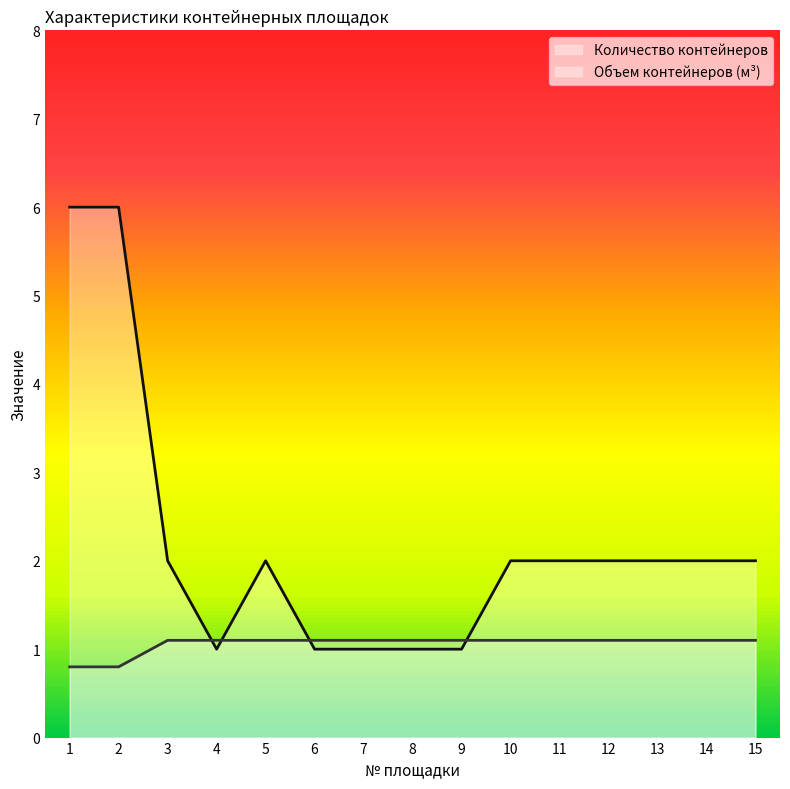

What is the difference between the second highest and minimum values in the Количество контейнеров series?

5.0